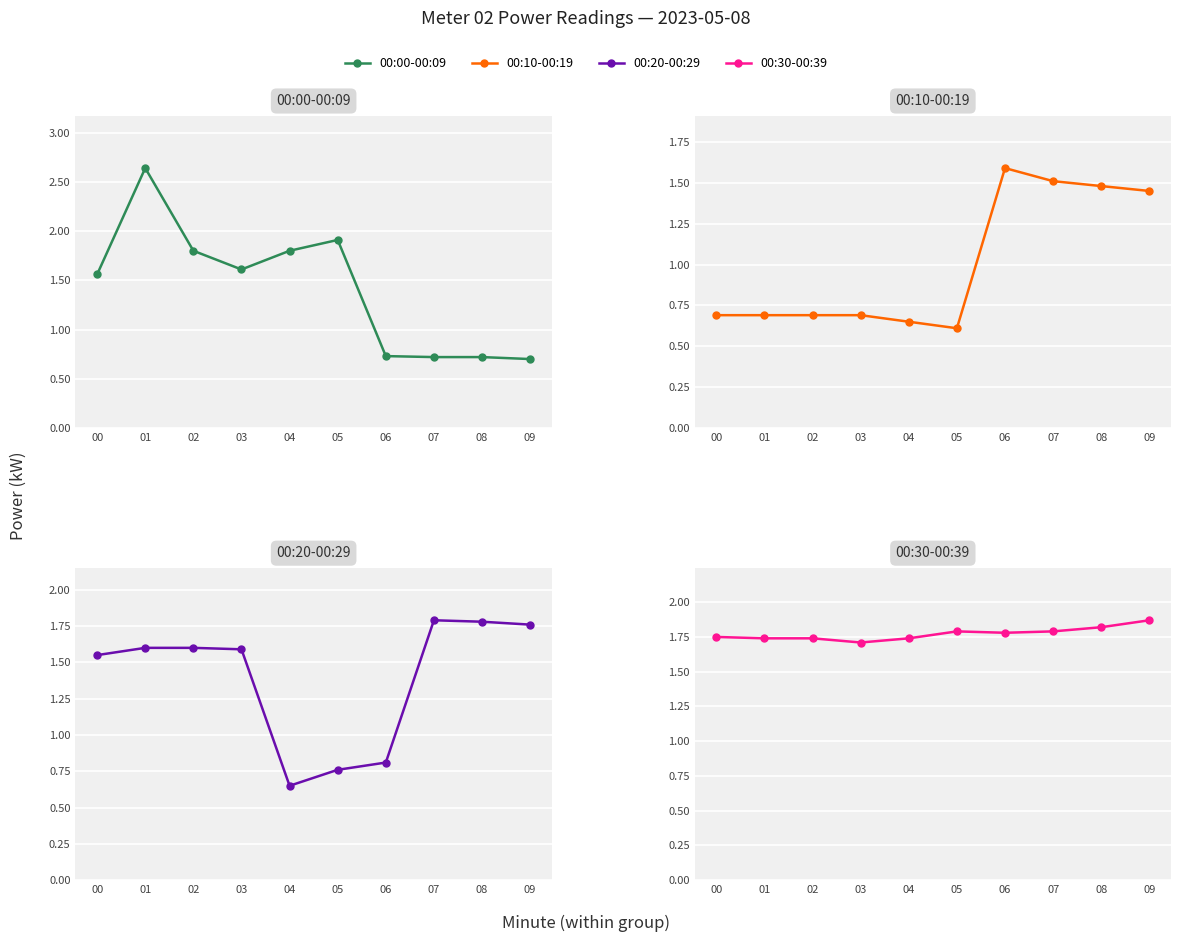

Read the 00:00-00:09 value at 04.

1.8